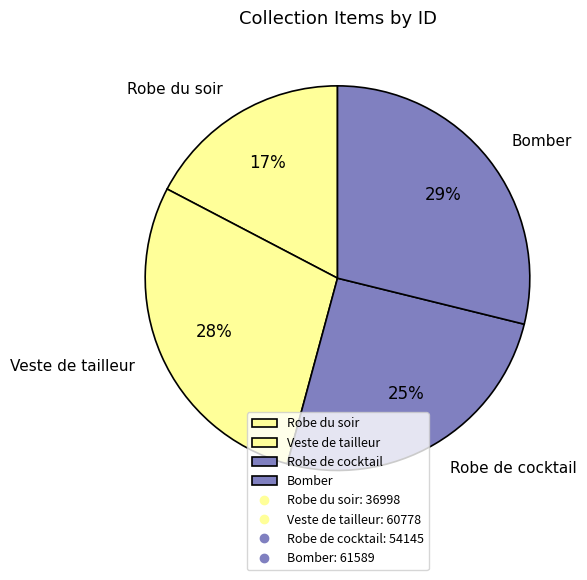

Does any single category account for the majority?

No